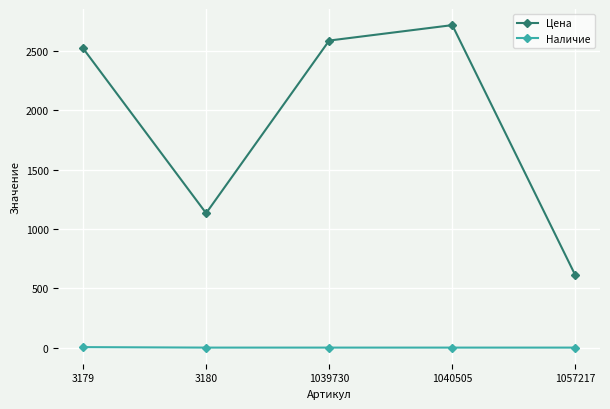

Rank the series by their maximum value, from lowest to highest.

Наличие, Цена